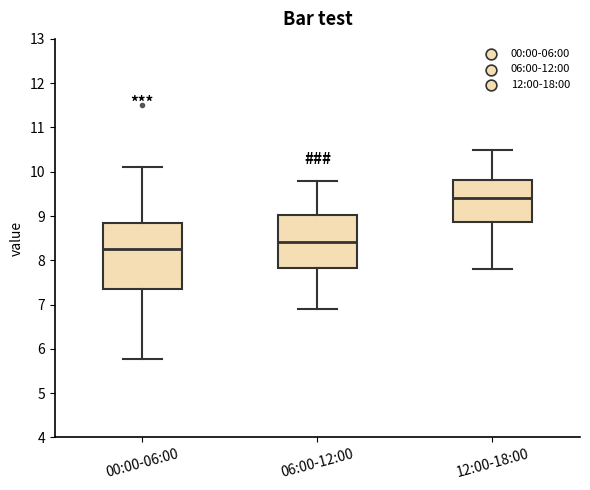

Reading left to right, read every box against the y-axis: the position of its median line, the range the box covers, and the ends of its whiskers. The values are not printed on the chart, so give them approximately, as read against the axis.

00:00-06:00: median 8.3, box 7.4 to 8.8, whiskers 5.8 to 10.1
06:00-12:00: median 8.4, box 7.8 to 9.0, whiskers 6.9 to 9.8
12:00-18:00: median 9.4, box 8.9 to 9.8, whiskers 7.8 to 10.5